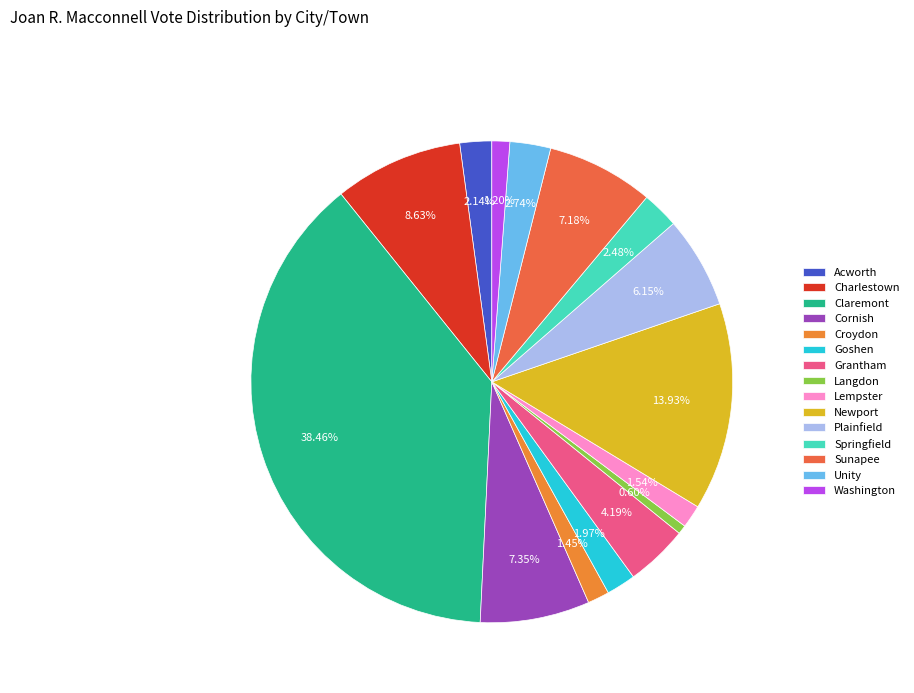

What percentage is the Unity slice, to the nearest percent?

3%